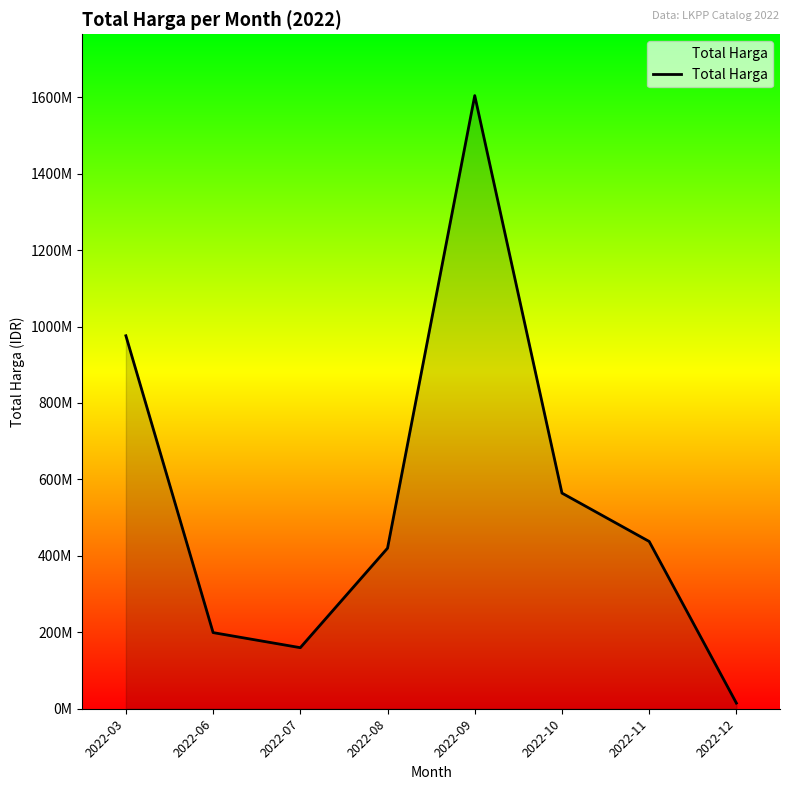

What is the greatest value displayed?

1604159000